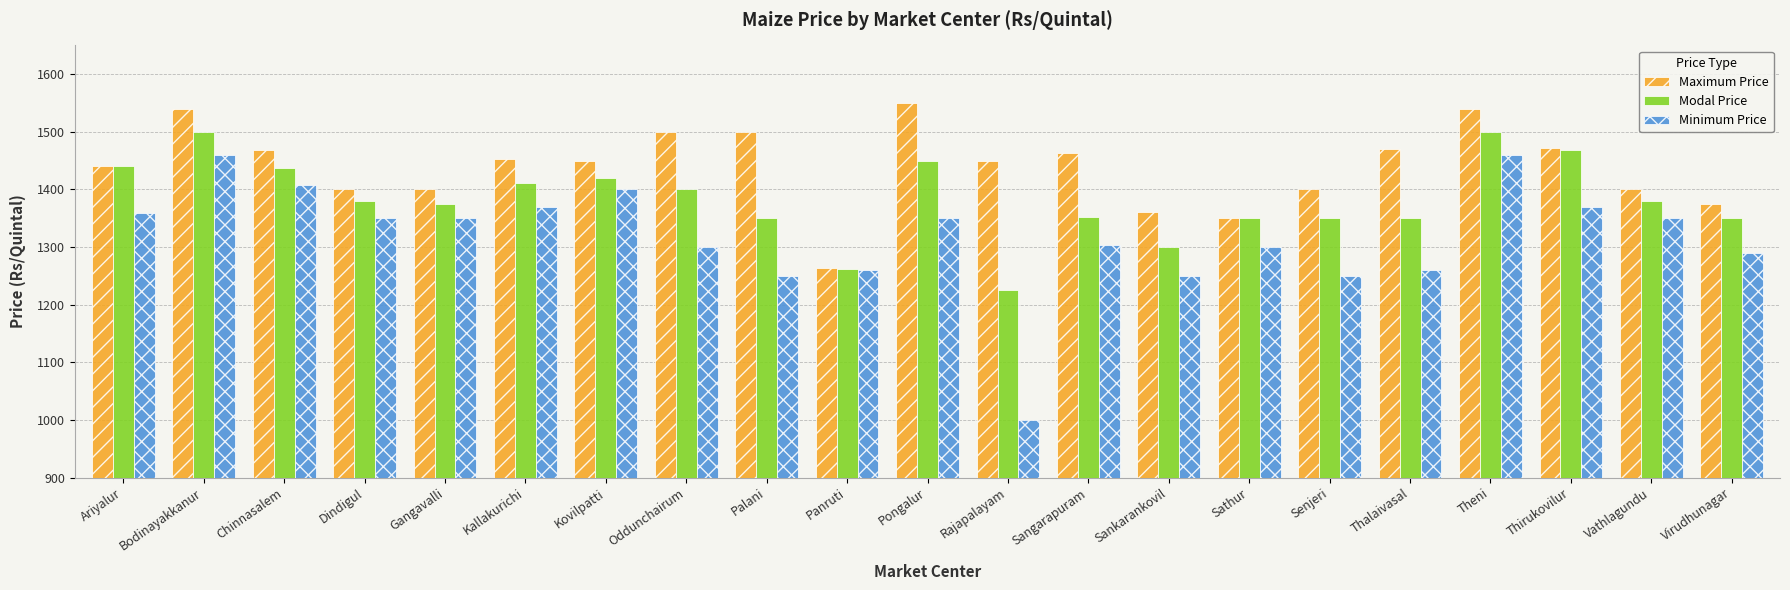

Count the number of categories in the chart.

21